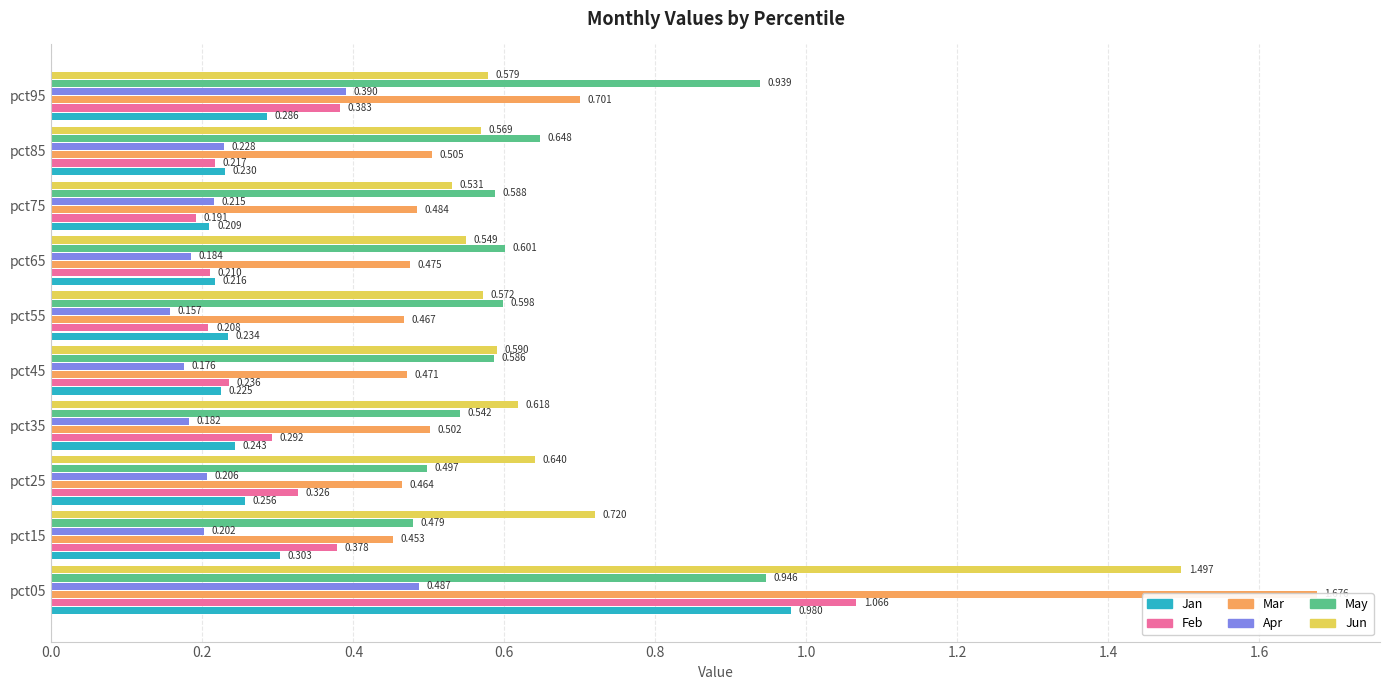

What is the greatest value displayed?

1.7